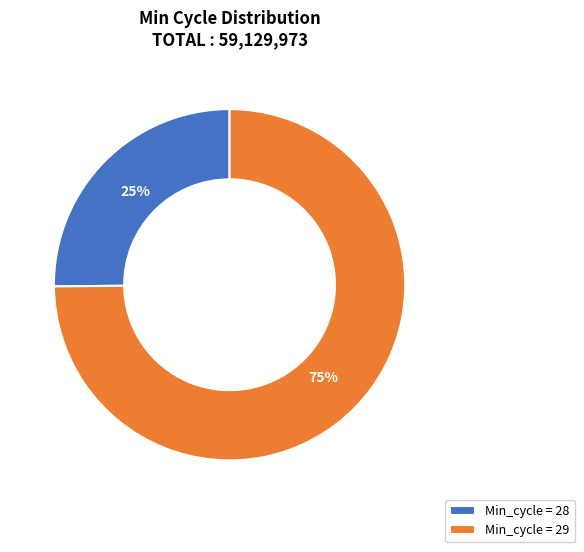

Is it true that Min_cycle = 29 is 75% of the pie?

True